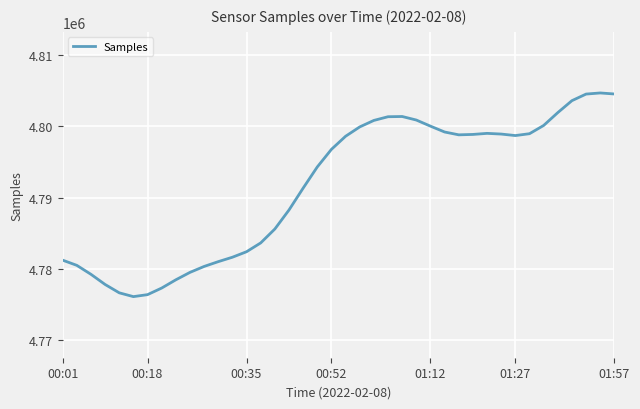

Does the chart have visible grid lines?

Yes